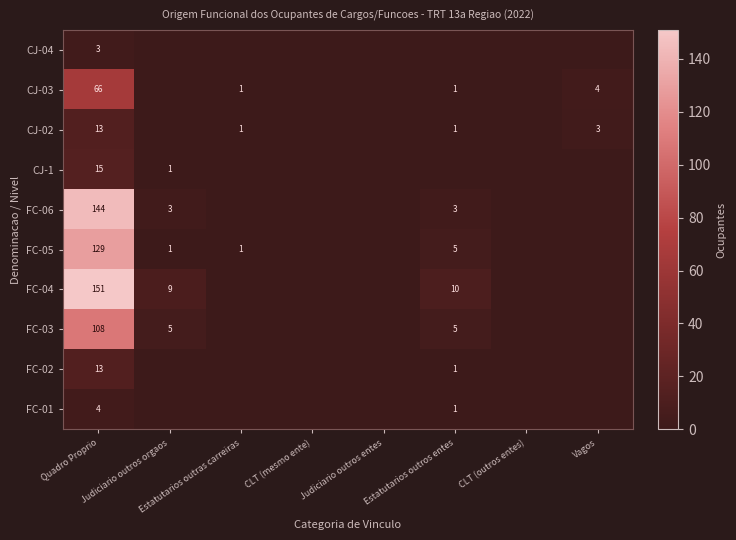

List the labels in order of FC-04 value, largest first.

Quadro Proprio, Estatutarios outros entes, Judiciario outros orgaos, Estatutarios outras carreiras, CLT (mesmo ente), Judiciario outros entes, CLT (outros entes), Vagos